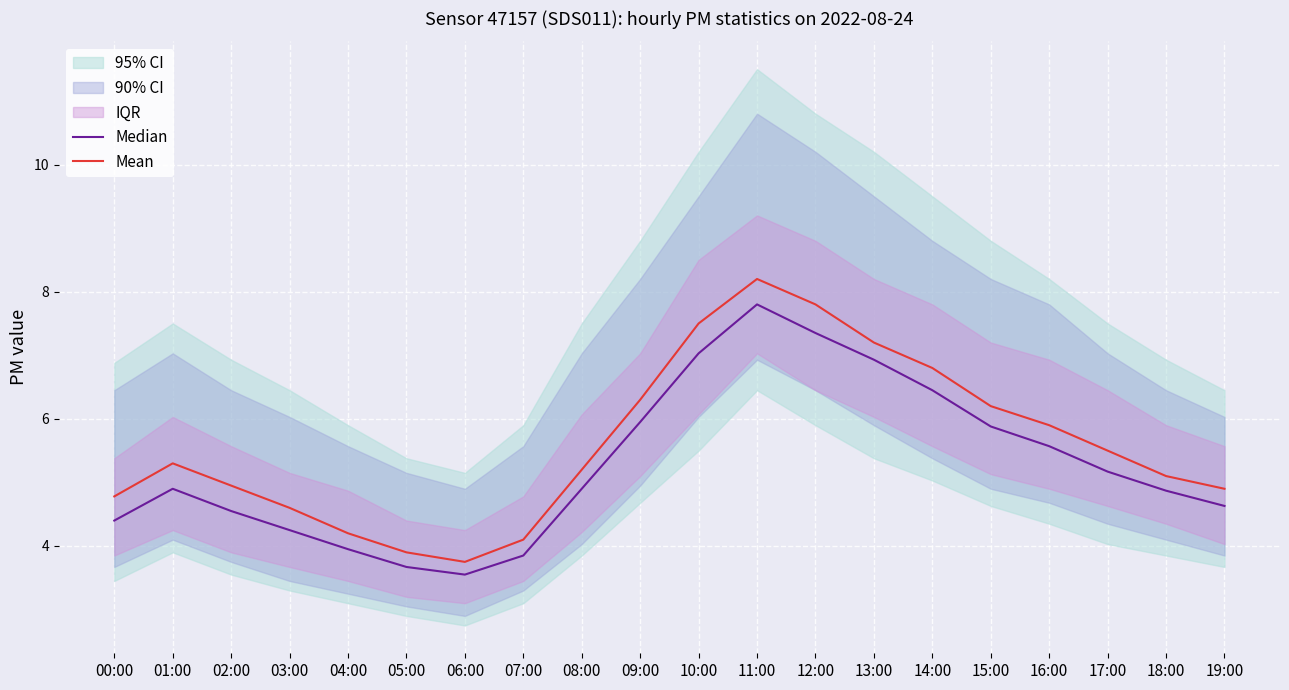

What is the lowest value of the Mean series?

3.8